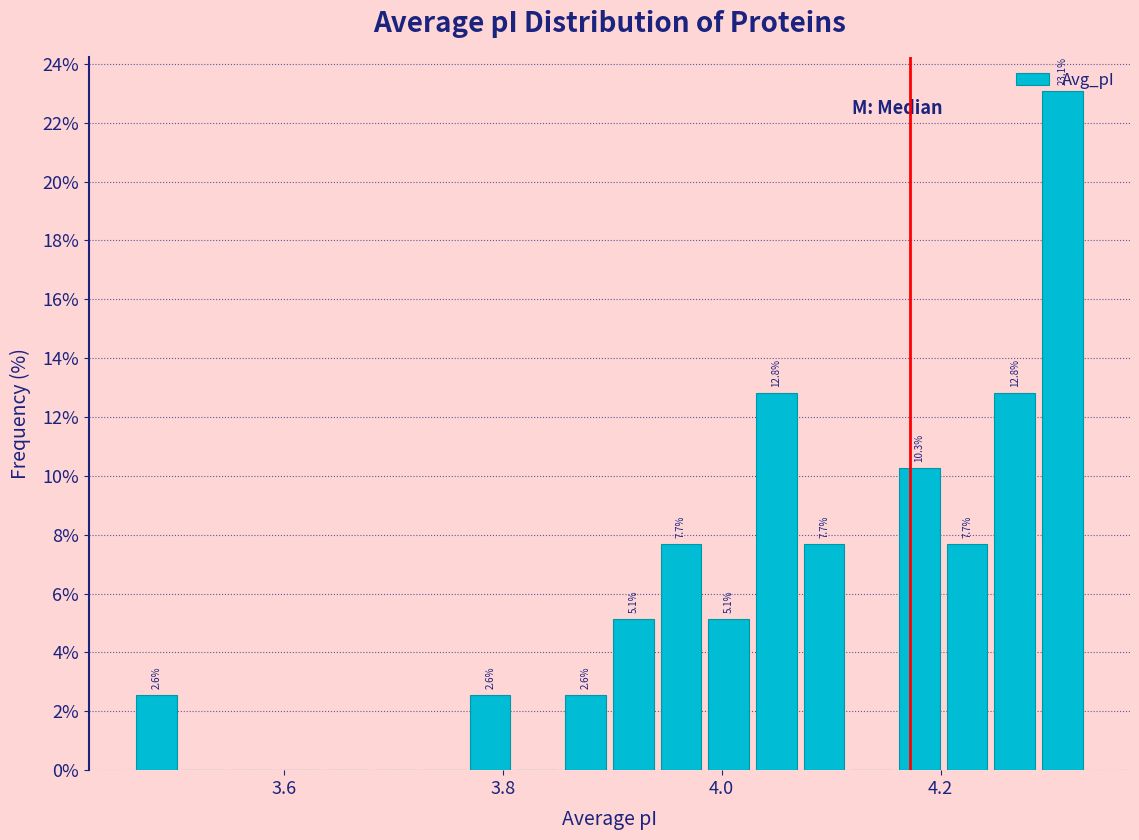

Around what value on the x-axis is the tallest bar? Give the approximate position of its centre, as read against the axis.

4.32